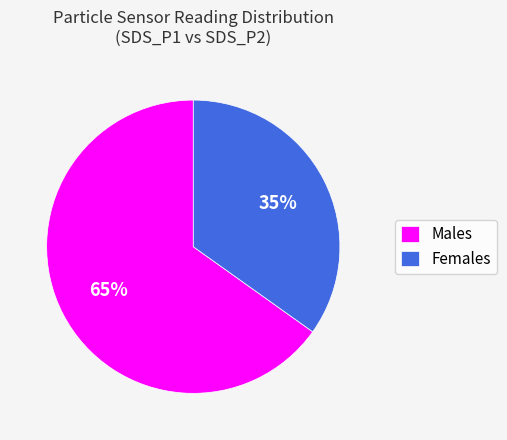

Combined, do Females and Males account for over 50%?

Yes